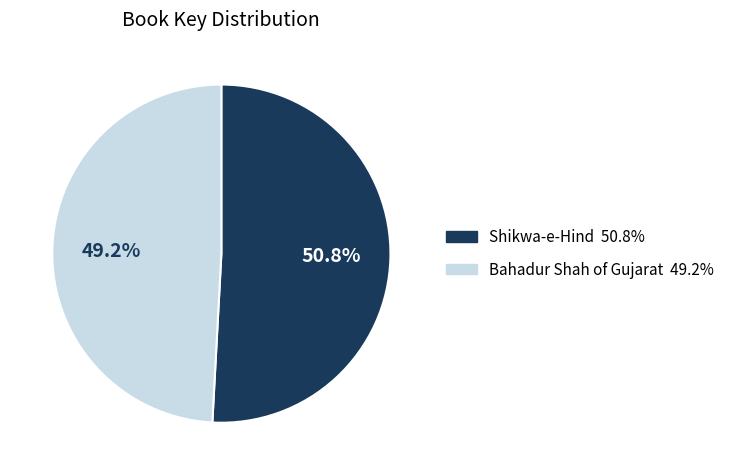

Between Bahadur Shah of Gujarat and Shikwa-e-Hind, which is larger?

Shikwa-e-Hind